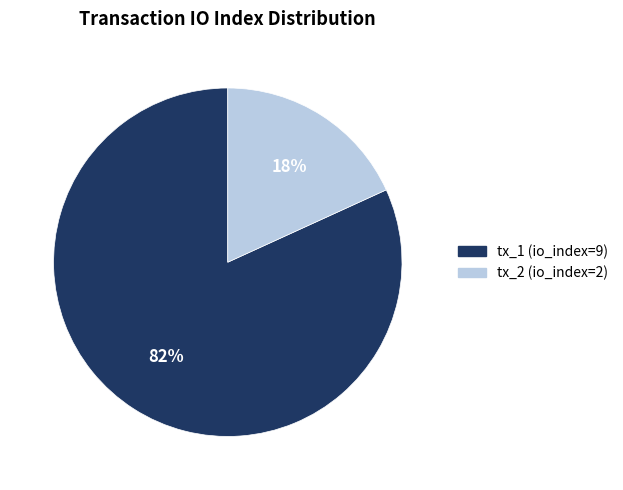

Is there a majority slice in this chart?

Yes